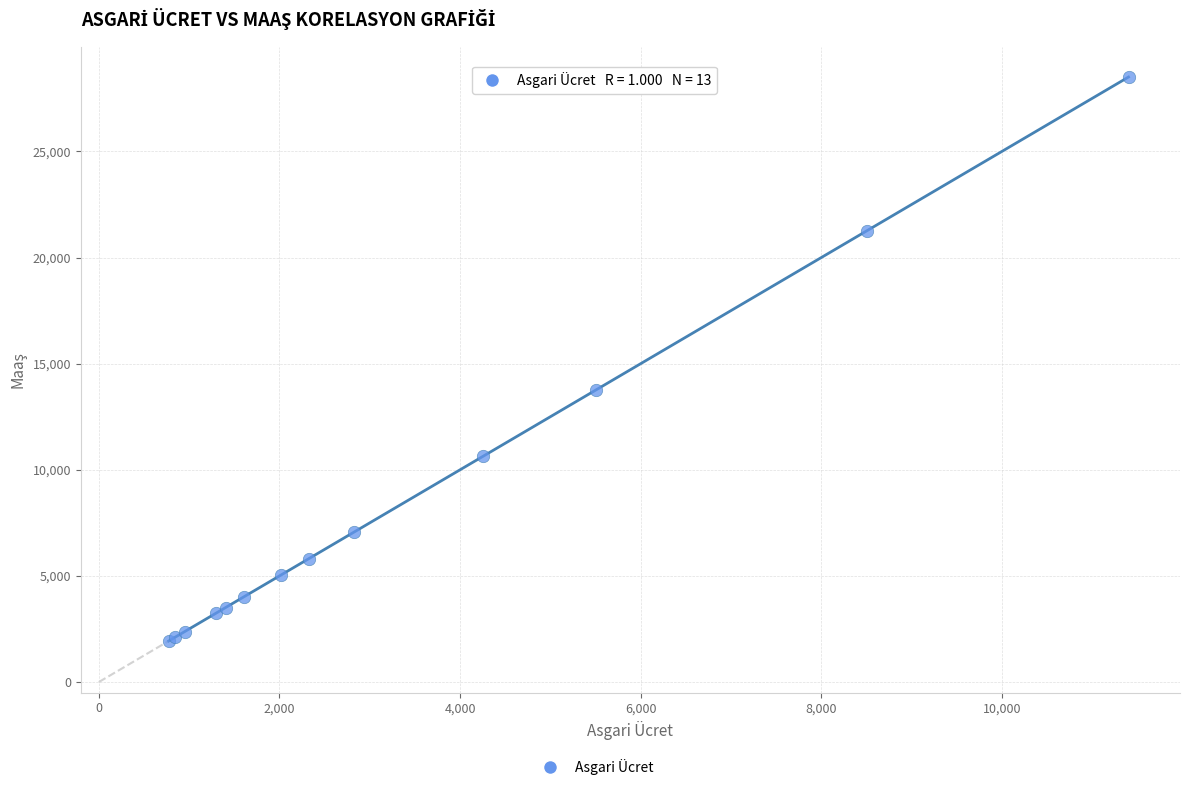

What Y value in the scatter plot is closest to 15218?

13750.0